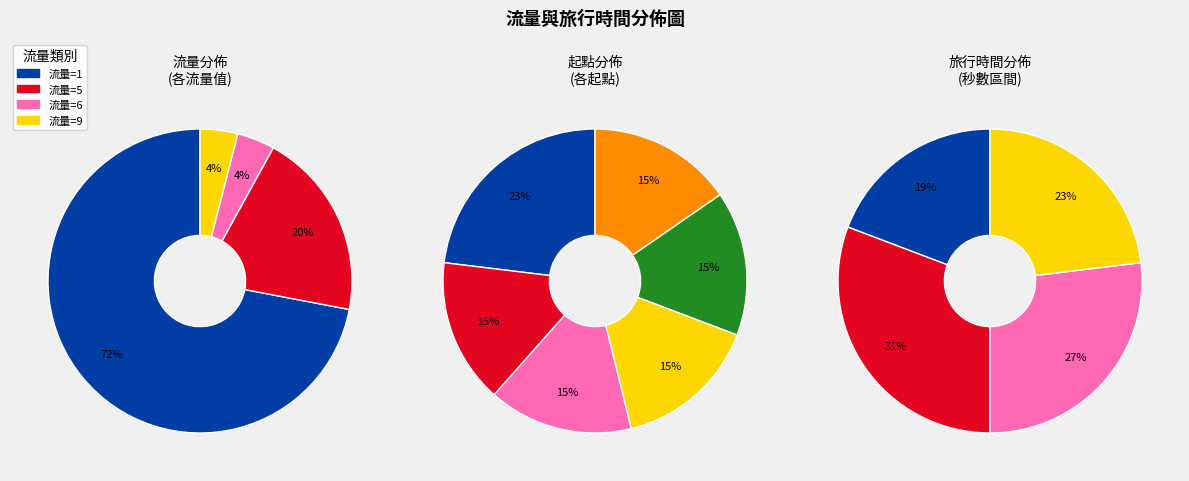

To the nearest percent, what percentage of the pie is 流量=1?

72%